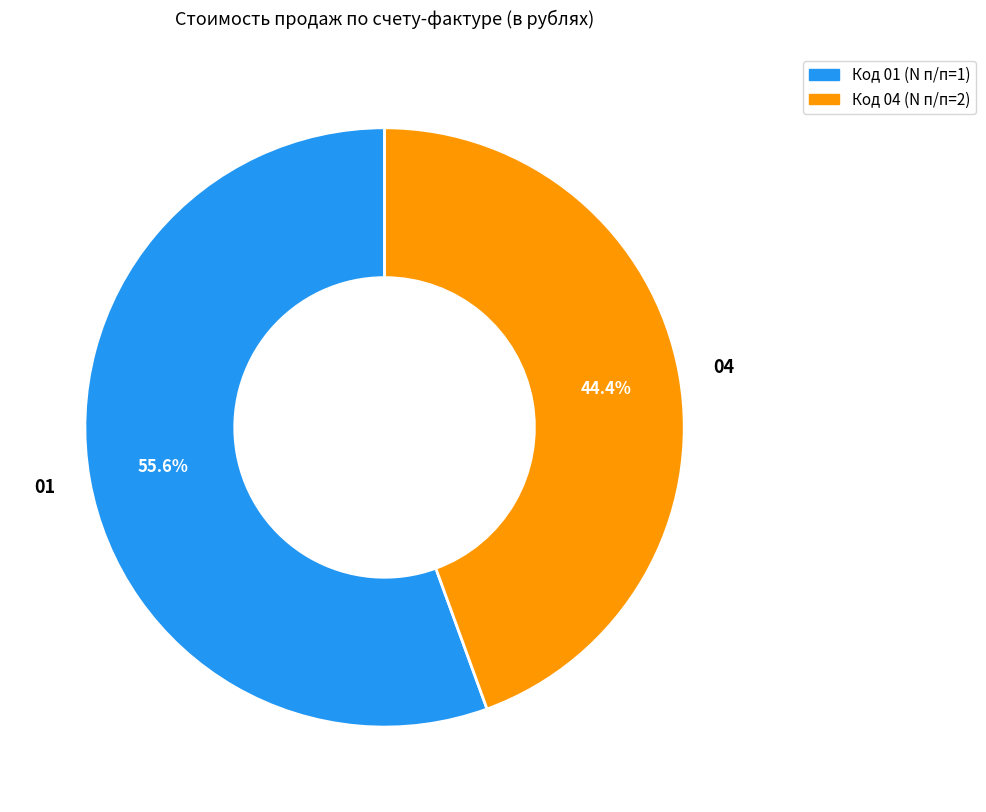

Is there a majority slice in this chart?

Yes